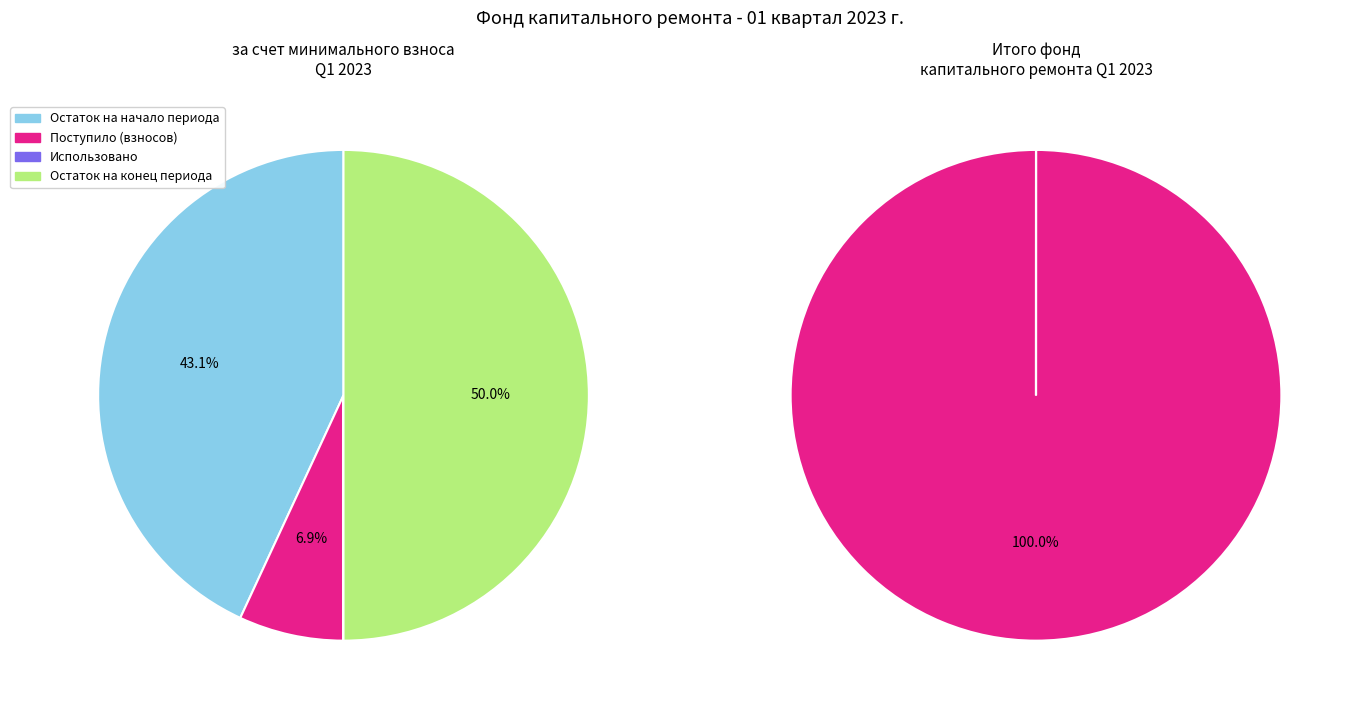

How much of the chart is everything except Использовано?

100.0%